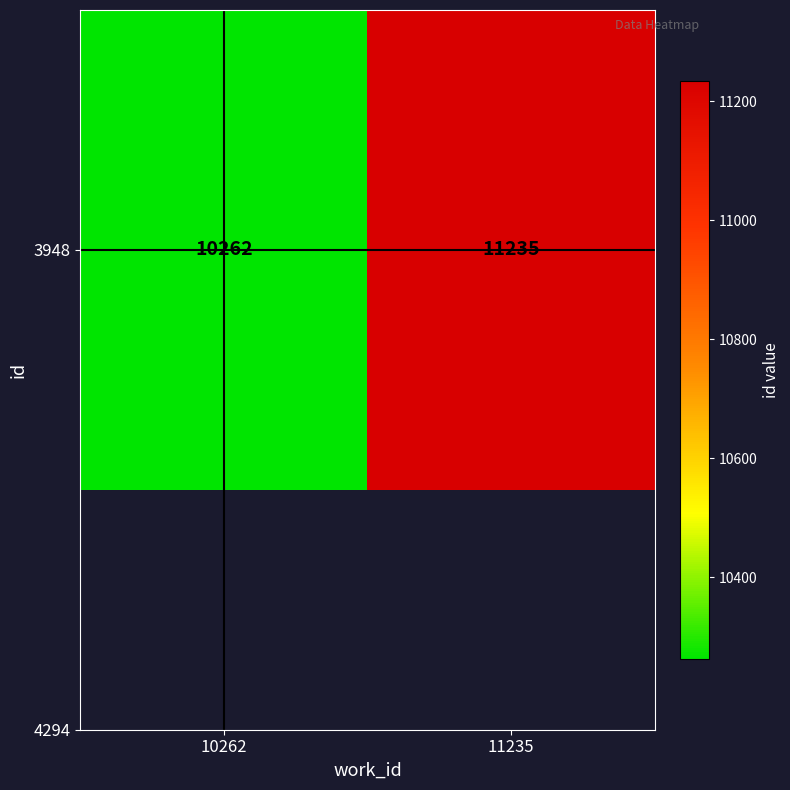

Which has a higher value, 11235 or 10262?

11235